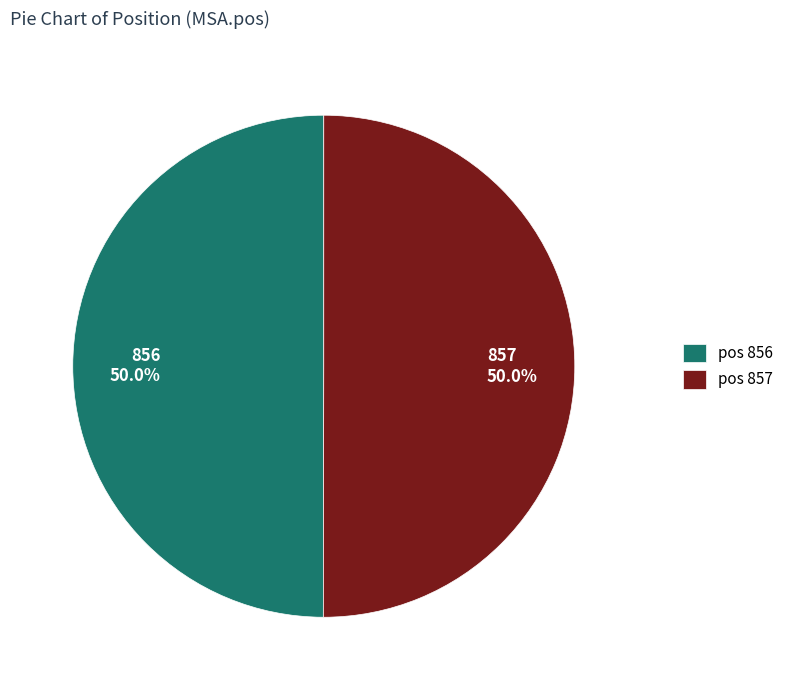

What is the ratio of the value at 857 to the value at 856?

1.0